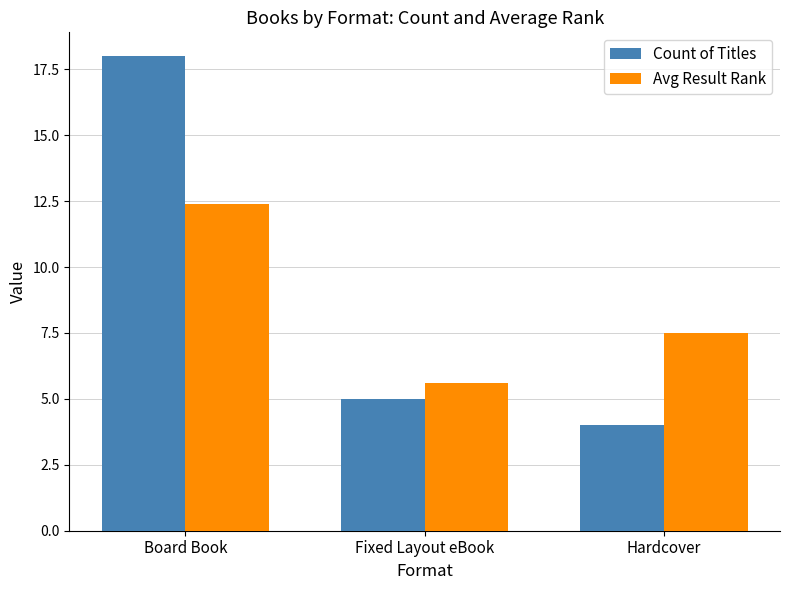

Does the chart contain any negative values?

No